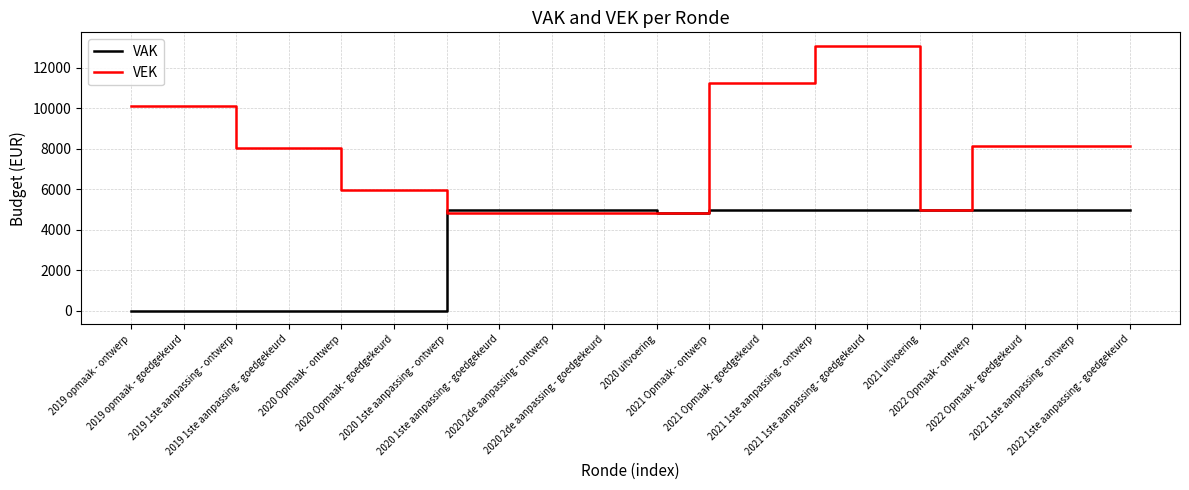

The value of VEK at 2022 1ste aanpassing - ontwerp is 8145. True or false?

True